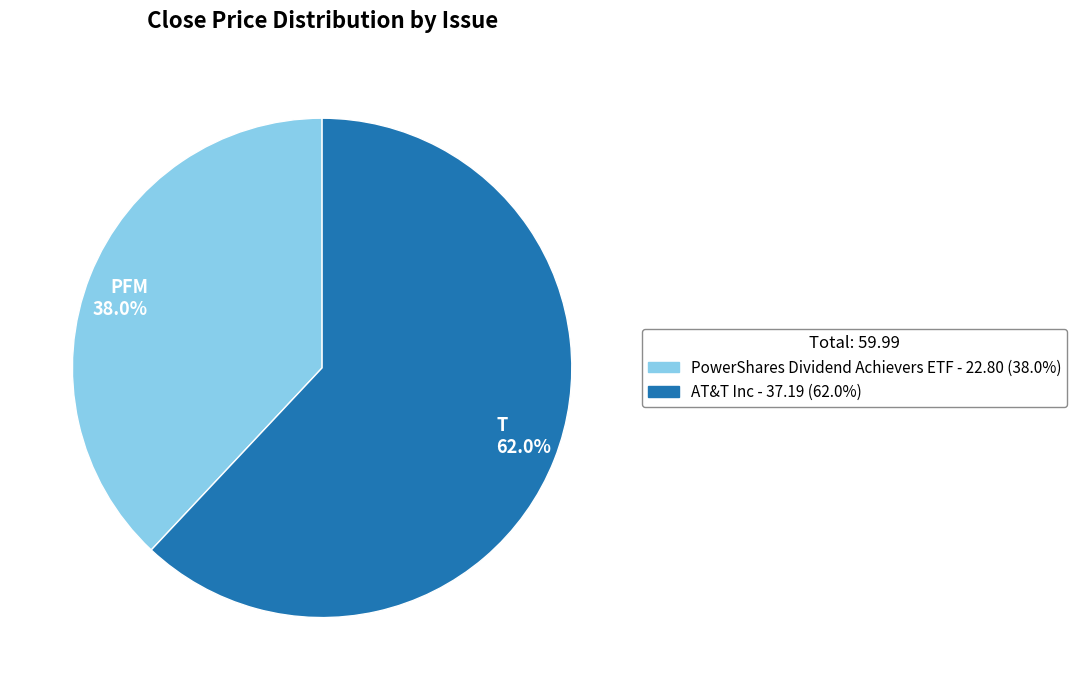

To the nearest percent, what is the difference between the largest and smallest slice percentages?

24%